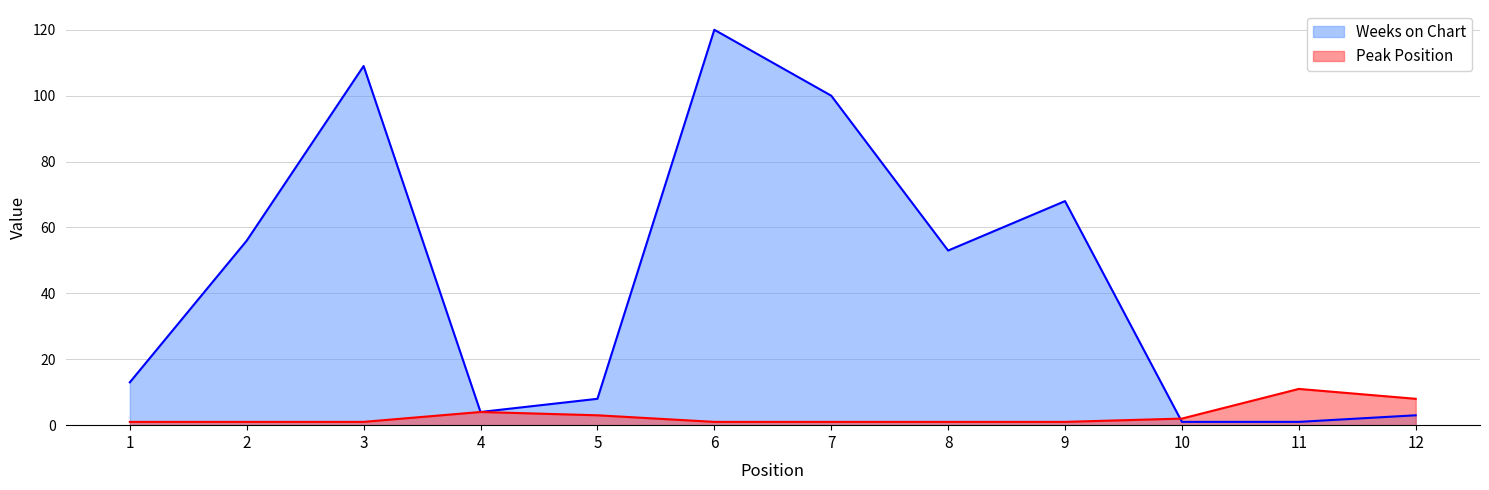

What is the sum of all Peak Position values?

35